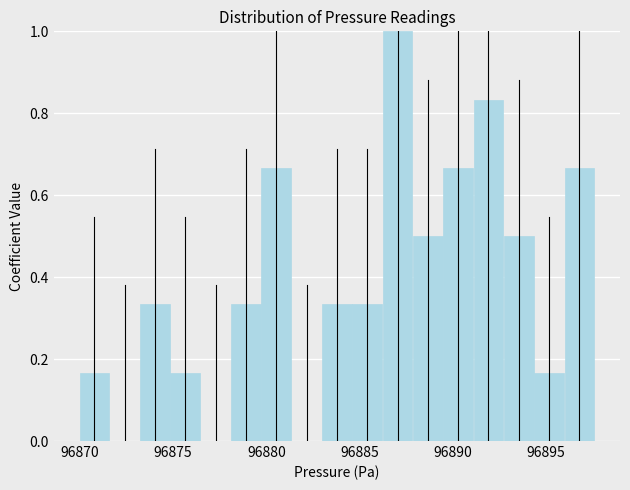

Read against the x-axis, roughly where is the centre of the tallest bar?

96887.0